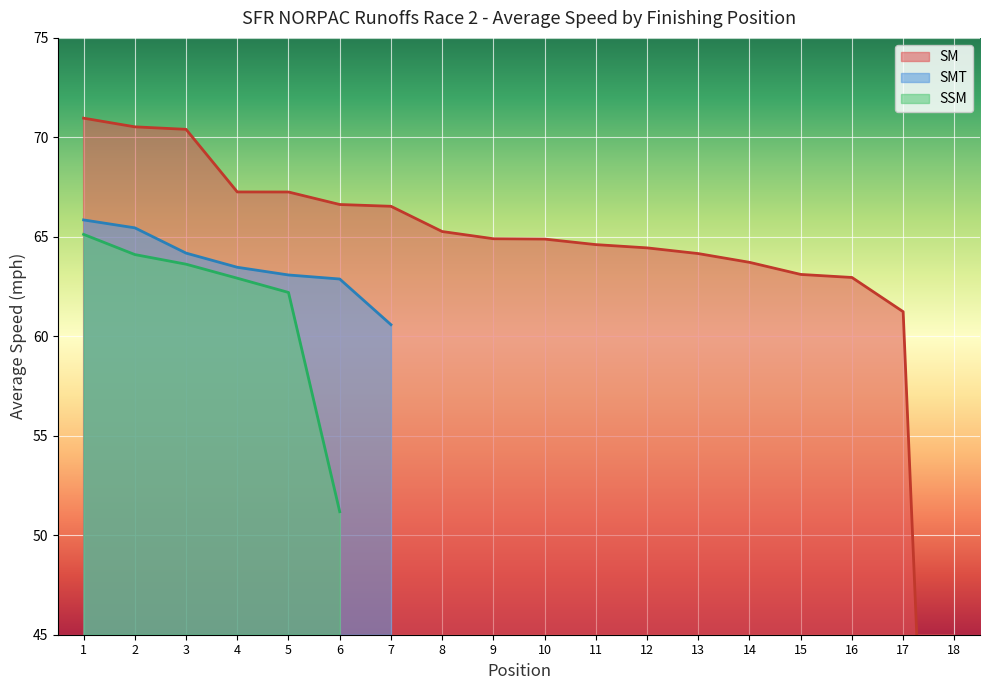

At which label is SMT closest to 63?

5